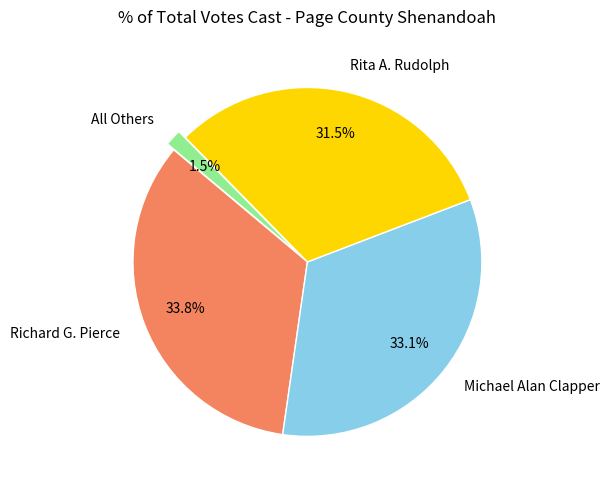

How many slices are in this pie chart?

4